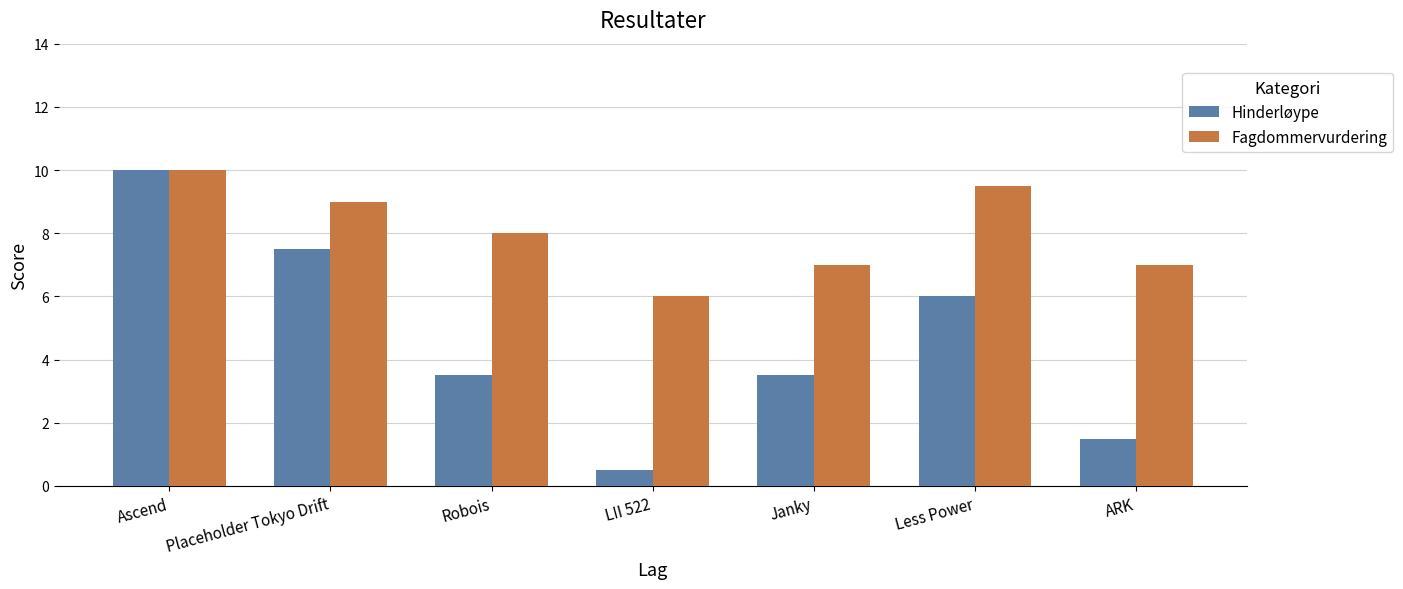

List the series in order of their overall mean, lowest first.

Hinderløype, Fagdommervurdering